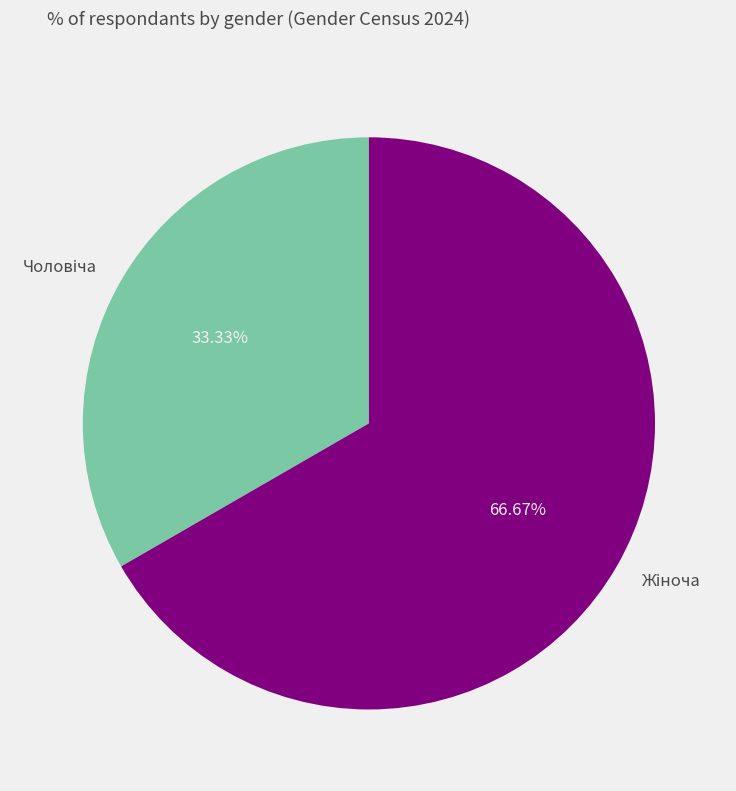

Count the number of slices in the pie.

2